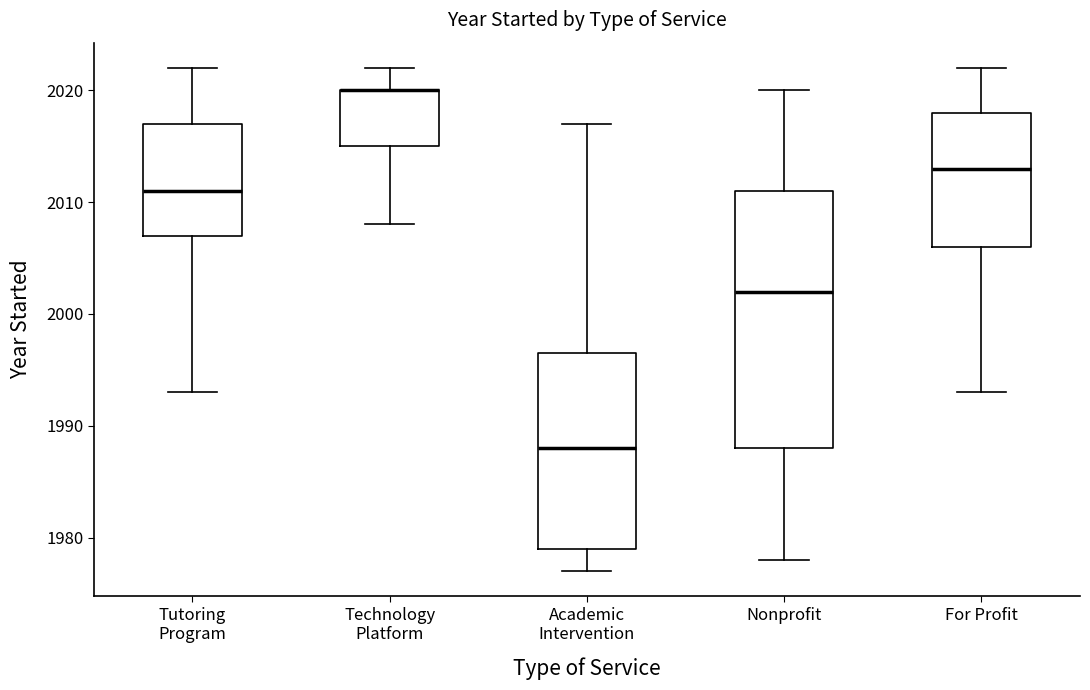

Reading left to right, read every box against the y-axis: the position of its median line, the range the box covers, and the ends of its whiskers. The values are not printed on the chart, so give them approximately, as read against the axis.

Tutoring Program: median 2011, box 2007 to 2017, whiskers 1993 to 2022
Technology Platform: median 2020 (drawn on the box's upper edge), box 2015 to 2020, whiskers 2008 to 2022
Academic Intervention: median 1988, box 1979 to 1997, whiskers 1977 to 2017
Nonprofit: median 2002, box 1988 to 2011, whiskers 1978 to 2020
For Profit: median 2013, box 2006 to 2018, whiskers 1993 to 2022